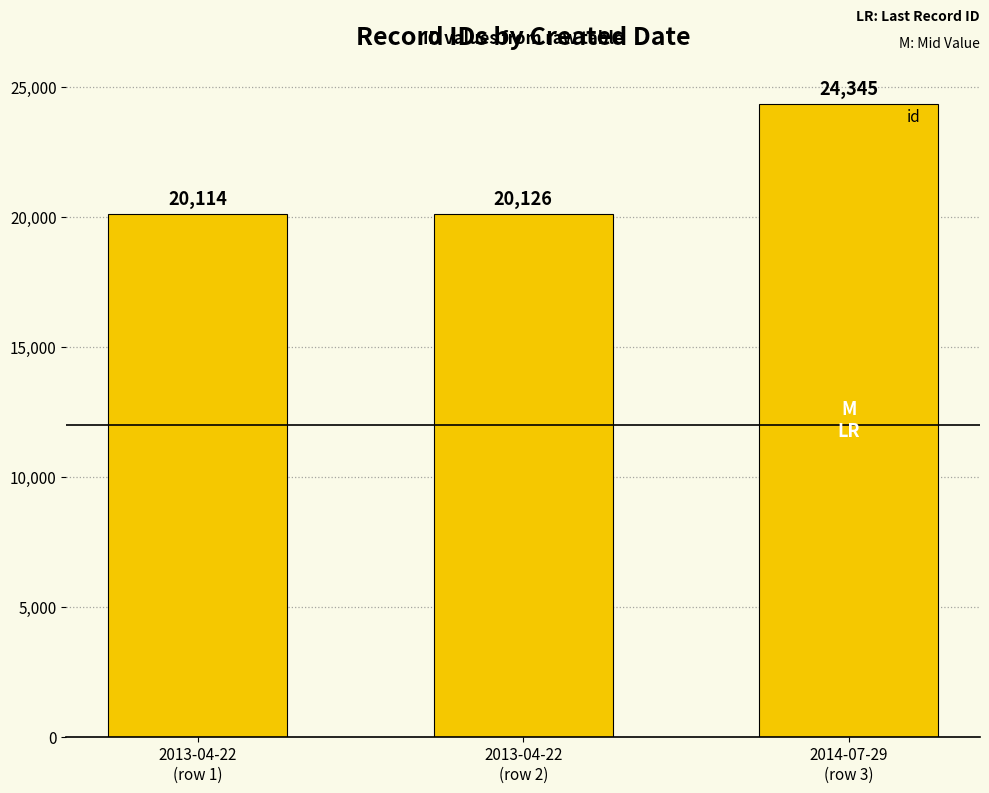

List the labels in order of value, largest first.

2014-07-29
(row 3), 2013-04-22
(row 2), 2013-04-22
(row 1)